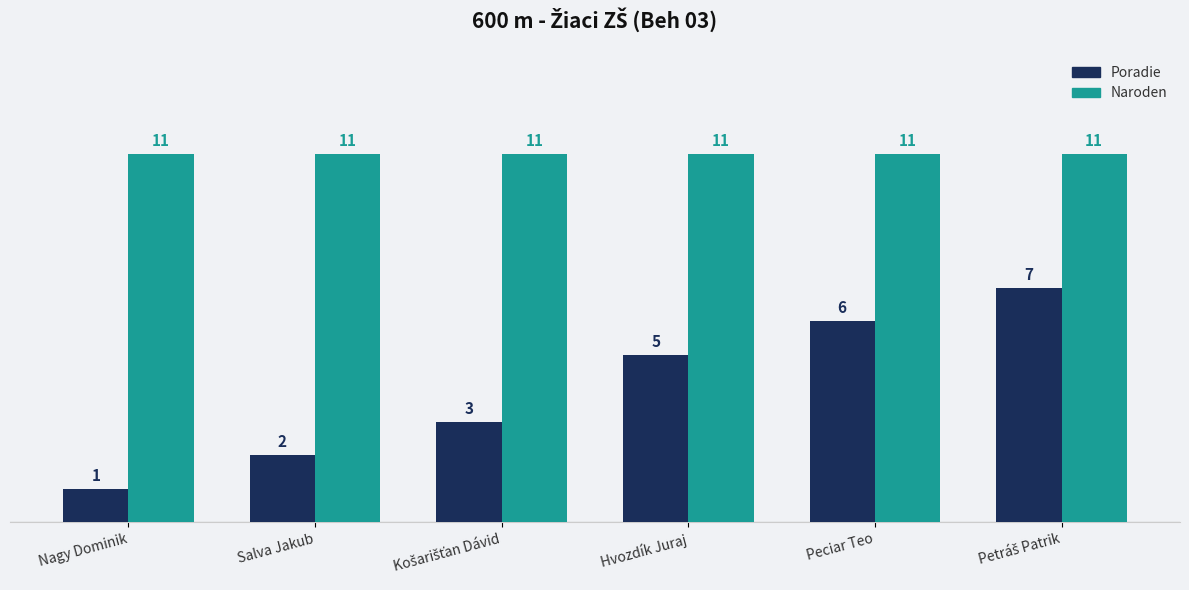

What is the label of the 4th bar from the left?

Hvozdík Juraj